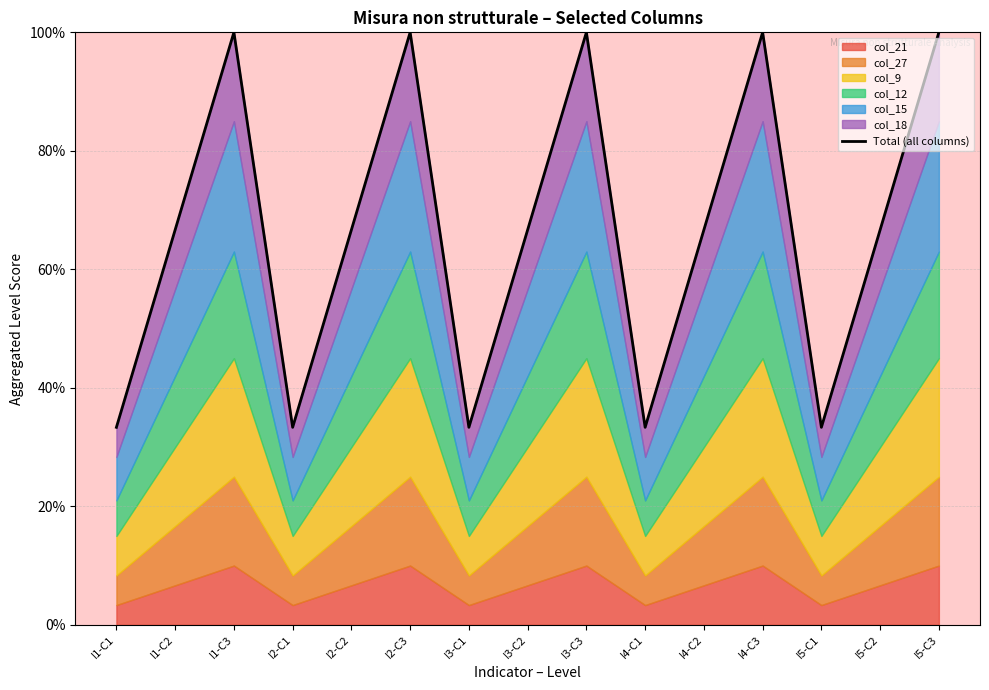

Reading left to right, what are all the values shown in this chart?

I1-C1=0.3	I1-C2=0.7	I1-C3=1.0	I2-C1=0.3	I2-C2=0.7	I2-C3=1.0	I3-C1=0.3	I3-C2=0.7	I3-C3=1.0	I4-C1=0.3	I4-C2=0.7	I4-C3=1.0	I5-C1=0.3	I5-C2=0.7	I5-C3=1.0